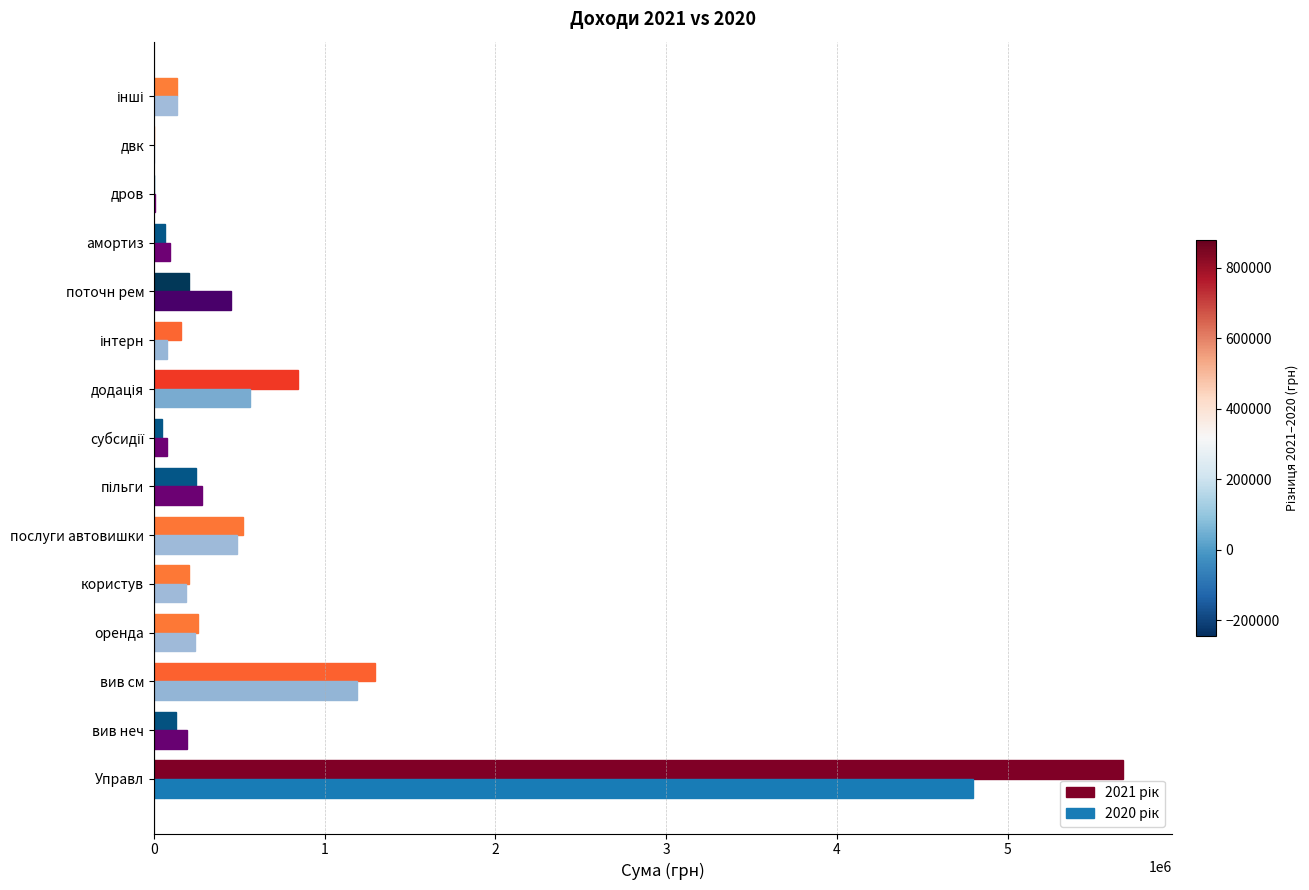

At which category is the sum across all series the highest?

Управл